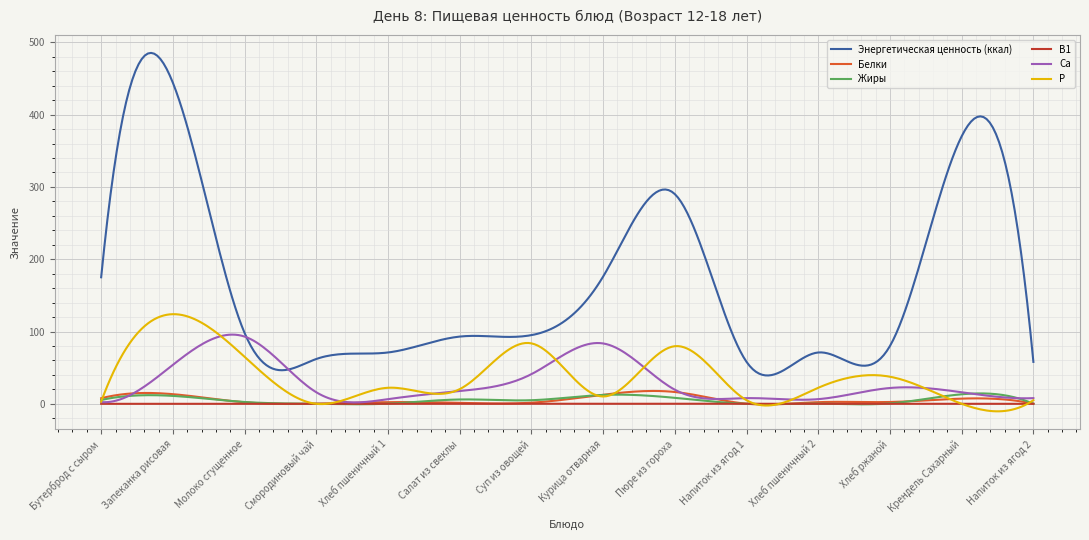

Which series has the largest total across all categories?

Энергетическая ценность (ккал)